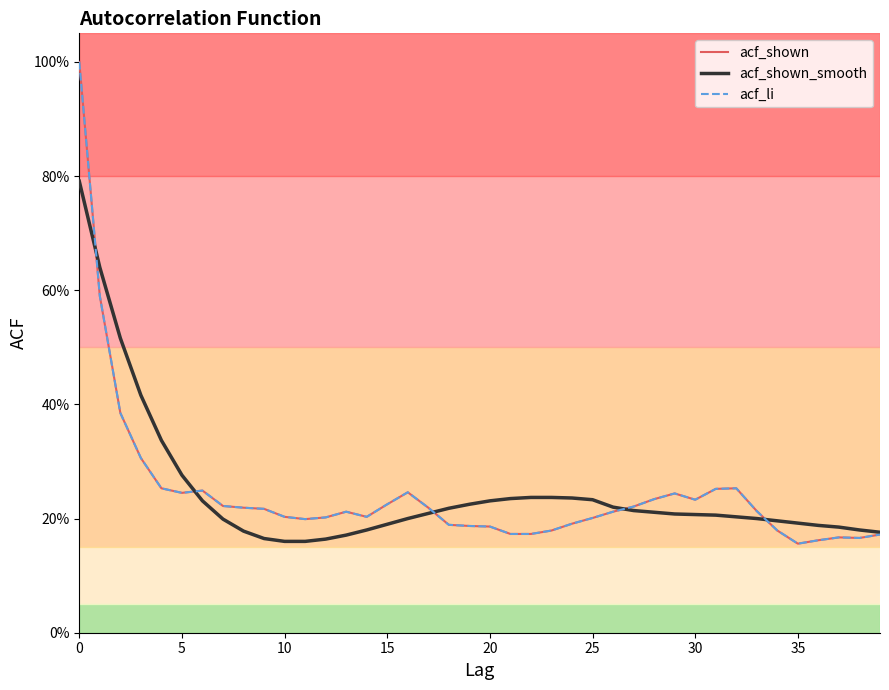

What is the lowest value of the acf_li series?

0.2